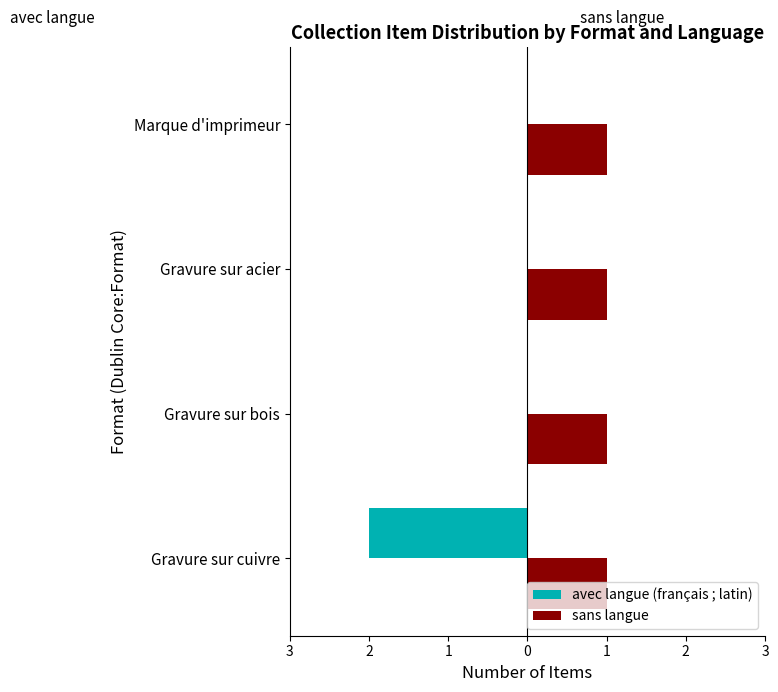

Rank the series by their average value, from highest to lowest.

sans langue, avec langue (français ; latin)